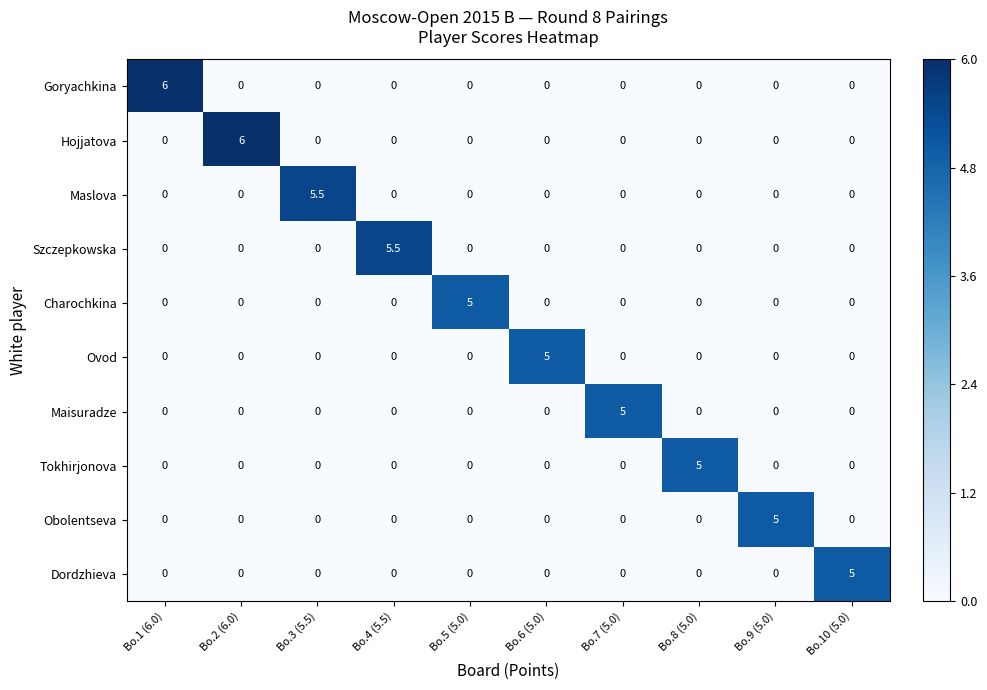

At how many categories does at least one series exceed 3?

10